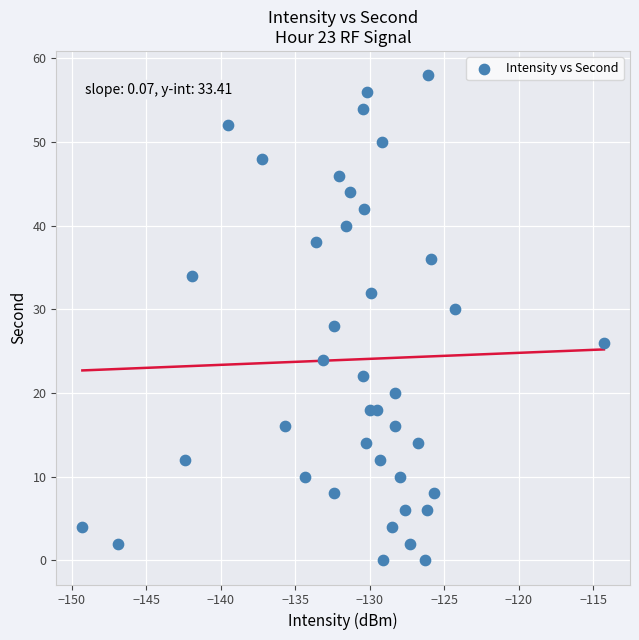

What is the range of Y values (max minus min)?

58